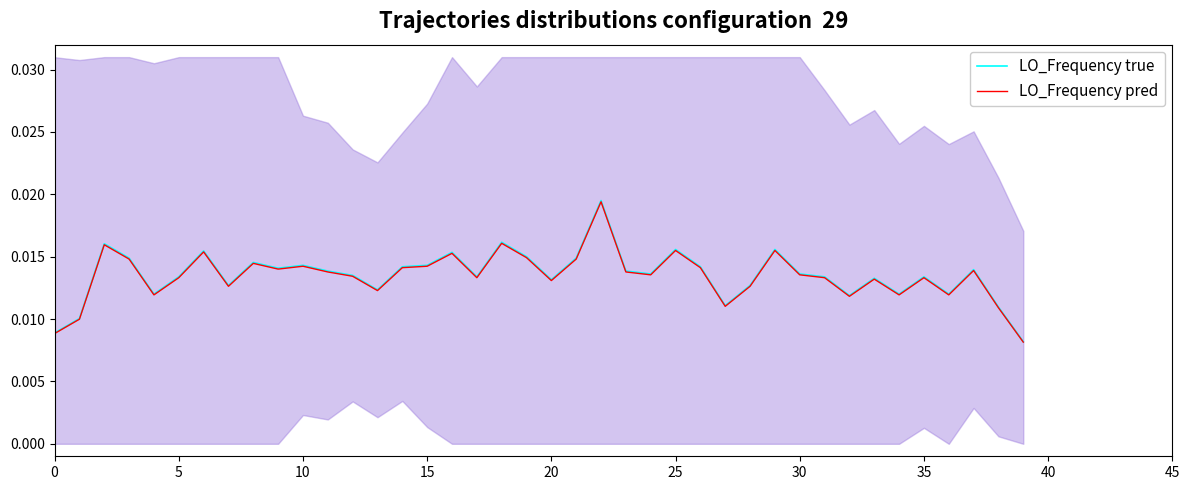

Where is LO_Frequency pred nearest to the value 0?

39